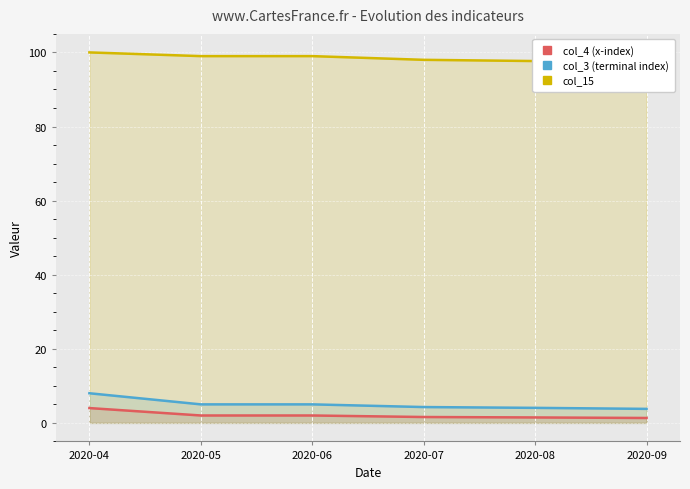

Where does the col_3 (terminal index) series first go above 5?

2020-04